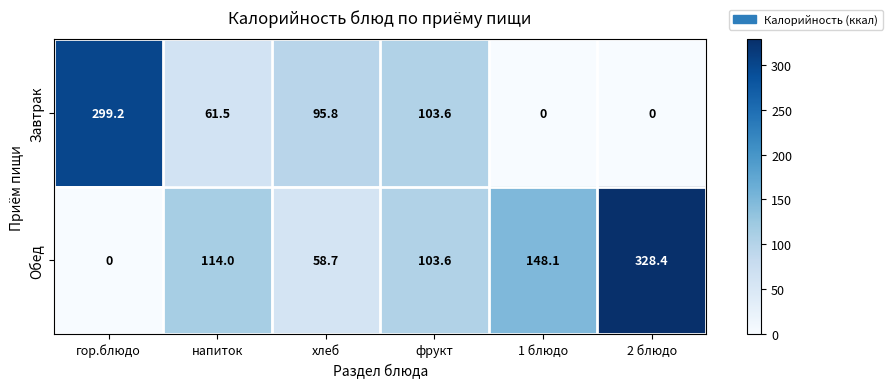

Rank the series by their maximum value, from lowest to highest.

Завтрак, Обед